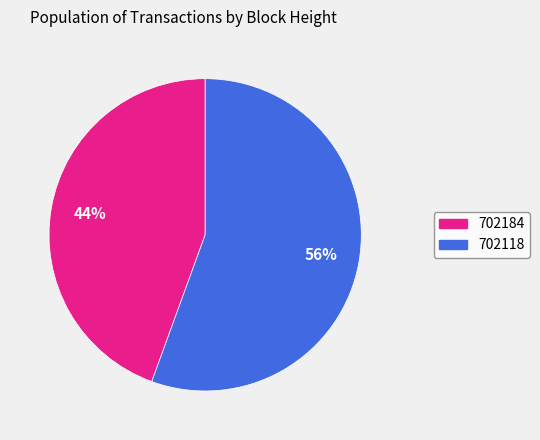

To the nearest percent, what is the combined percentage of 702118 and 702184?

100%